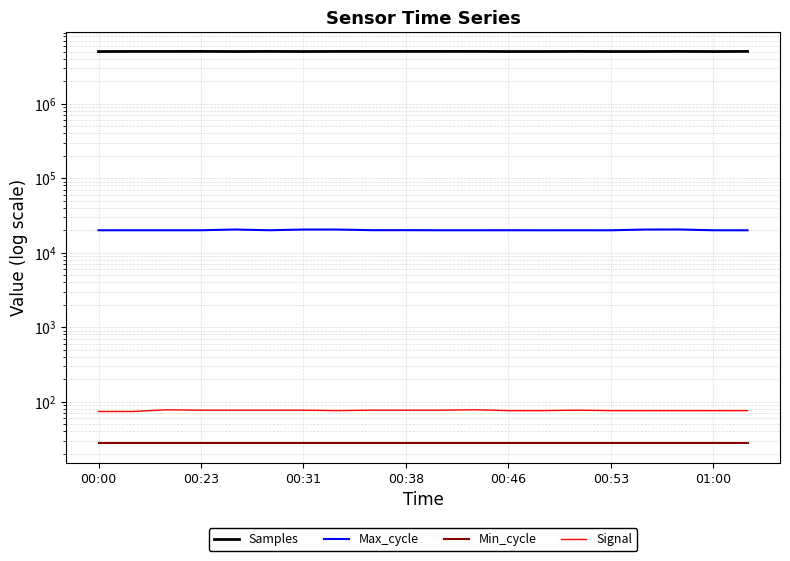

Reading left to right, list all the values displayed in this chart.

Samples: 5015751	5033433	5033378	5038111	5019068	5037806	5019289	5036892	5036997	5037522	5036811	5037062	5018851	5018781	5036491	5018389	5018516	5036347	5018277	5036246
Max_cycle: 20029	20026	20029	20033	20498	20038	20483	20471	20079	20090	20026	20029	20044	20022	20030	20018	20483	20513	20025	20017
Min_cycle: 28	28	28	28	28	28	28	28	28	28	28	28	28	28	28	28	28	28	28	28
Signal: 74	74	78	77	77	77	77	76	77	77	77	78	76	76	77	76	76	76	76	76